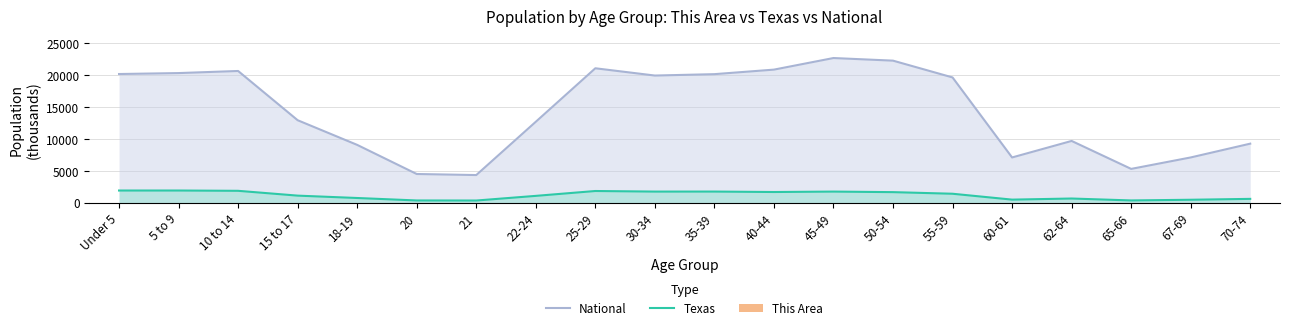

Reading left to right, list all the values displayed in this chart.

National: Under 5=20201.4	5 to 9=20348.7	10 to 14=20677.2	15 to 17=12954.3	18-19=9086.1	20=4519.1	21=4354.3	22-24=12712.6	25-29=21101.8	30-34=19962.1	35-39=20179.6	40-44=20891.0	45-49=22708.6	50-54=22298.1	55-59=19664.8	60-61=7113.7	62-64=9704.2	65-66=5319.9	67-69=7115.4	70-74=9278.2
Texas: Under 5=1928.5	5 to 9=1928.2	10 to 14=1881.9	15 to 17=1127.2	18-19=755.9	20=369.0	21=359.0	22-24=1089.0	25-29=1853.0	30-34=1760.4	35-39=1763.6	40-44=1694.8	45-49=1760.5	50-54=1674.9	55-59=1422.9	60-61=500.5	62-64=674.2	65-66=373.1	67-69=480.0	70-74=619.2
This Area: Under 5=1.2	5 to 9=1.2	10 to 14=1.2	15 to 17=0.8	18-19=0.5	20=0.2	21=0.3	22-24=0.8	25-29=1.1	30-34=1.0	35-39=1.0	40-44=1.1	45-49=1.2	50-54=1.3	55-59=1.1	60-61=0.4	62-64=0.6	65-66=0.4	67-69=0.5	70-74=0.7